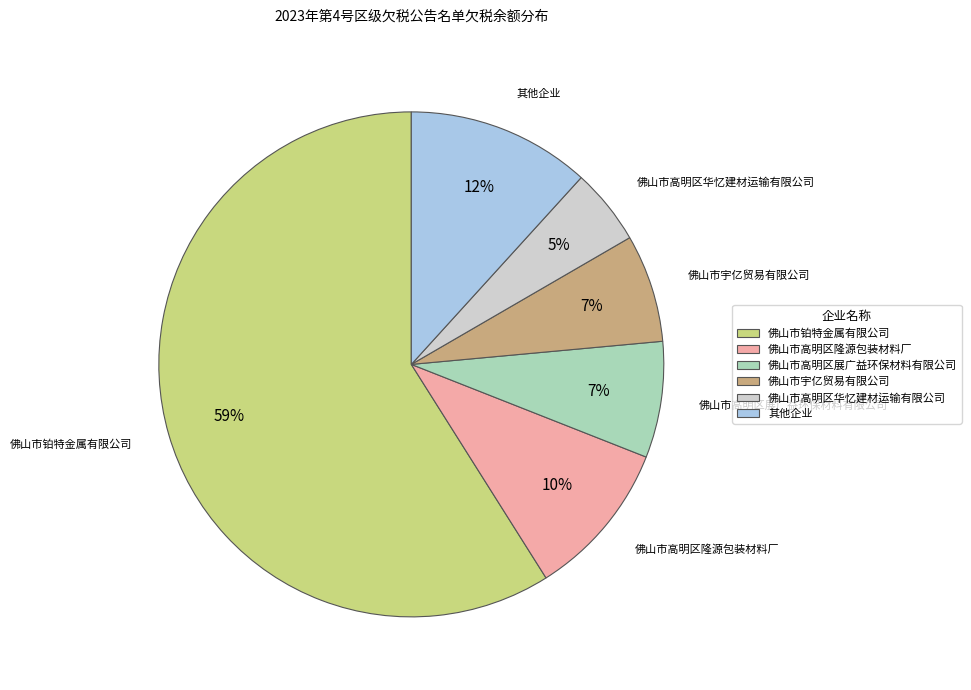

Is it true that 佛山市铂特金属有限公司 is 59% of the pie?

True